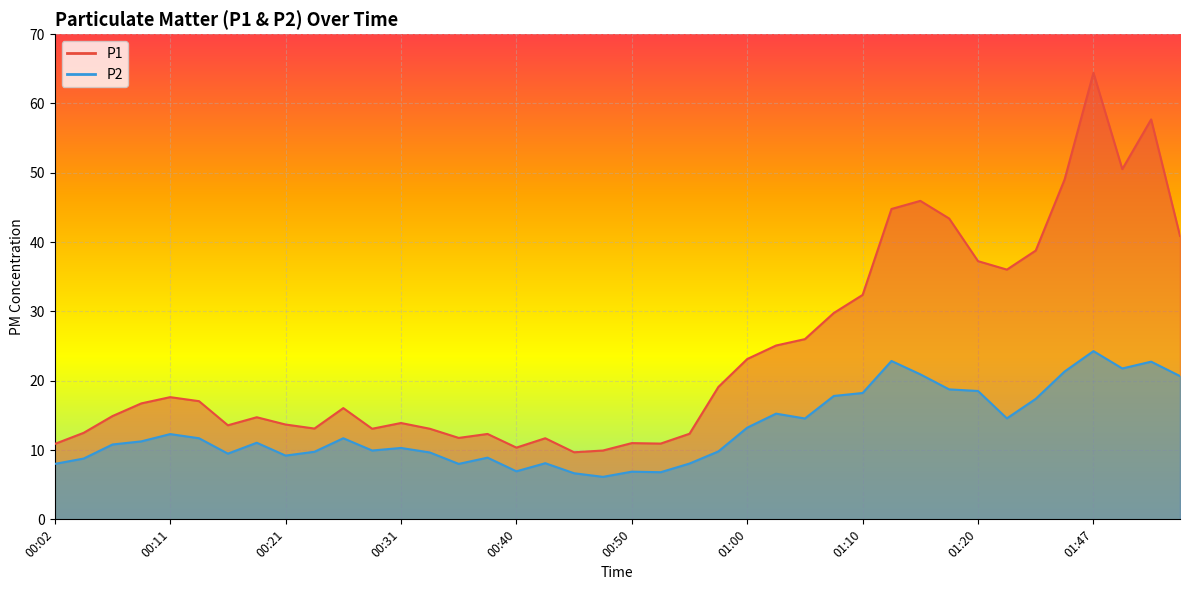

Which category has the highest value in the P1 series?

01:47